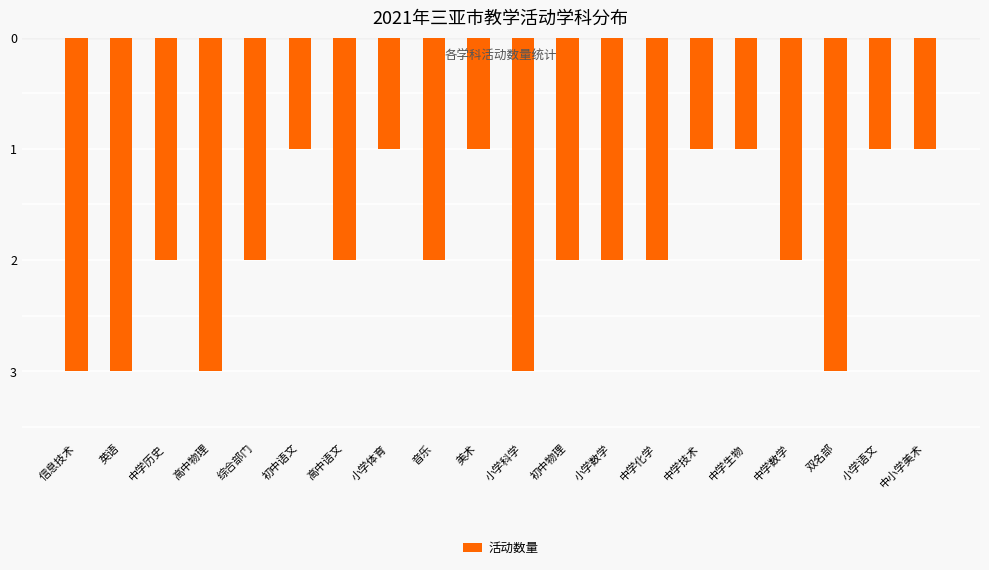

What is the approximate value at 信息技术?

-3